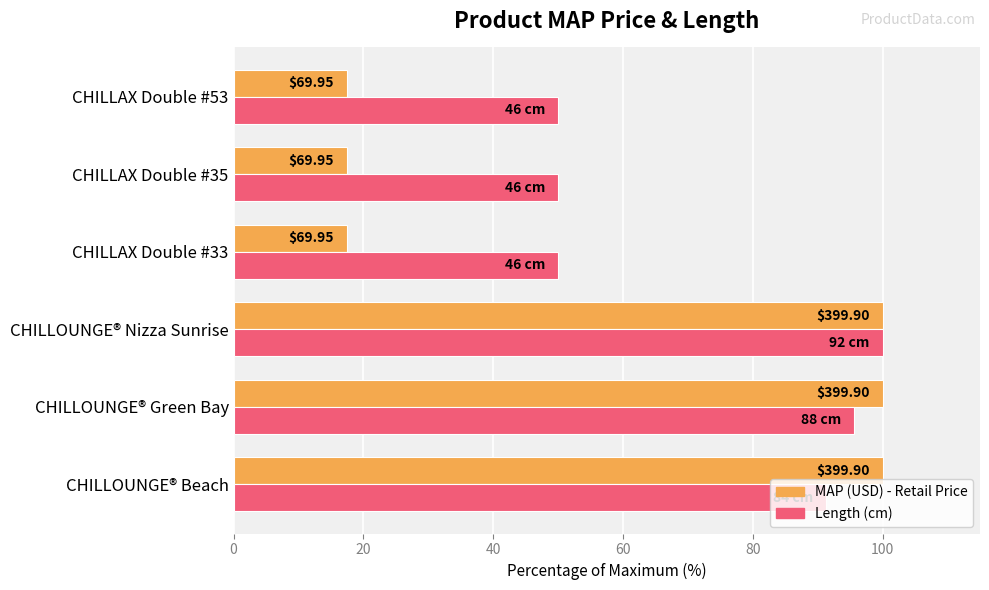

How many series are shown in this chart?

2